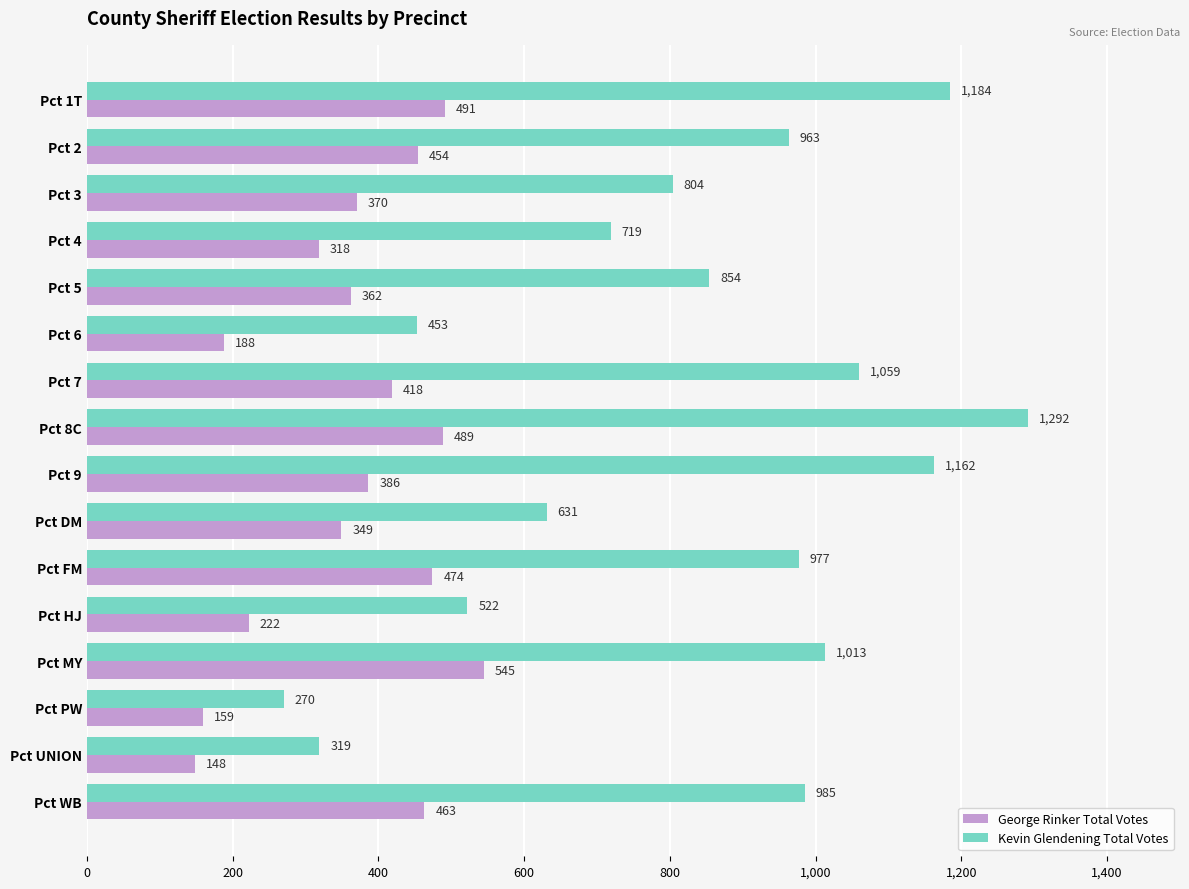

What is the sum of all George Rinker Total Votes values?

5836